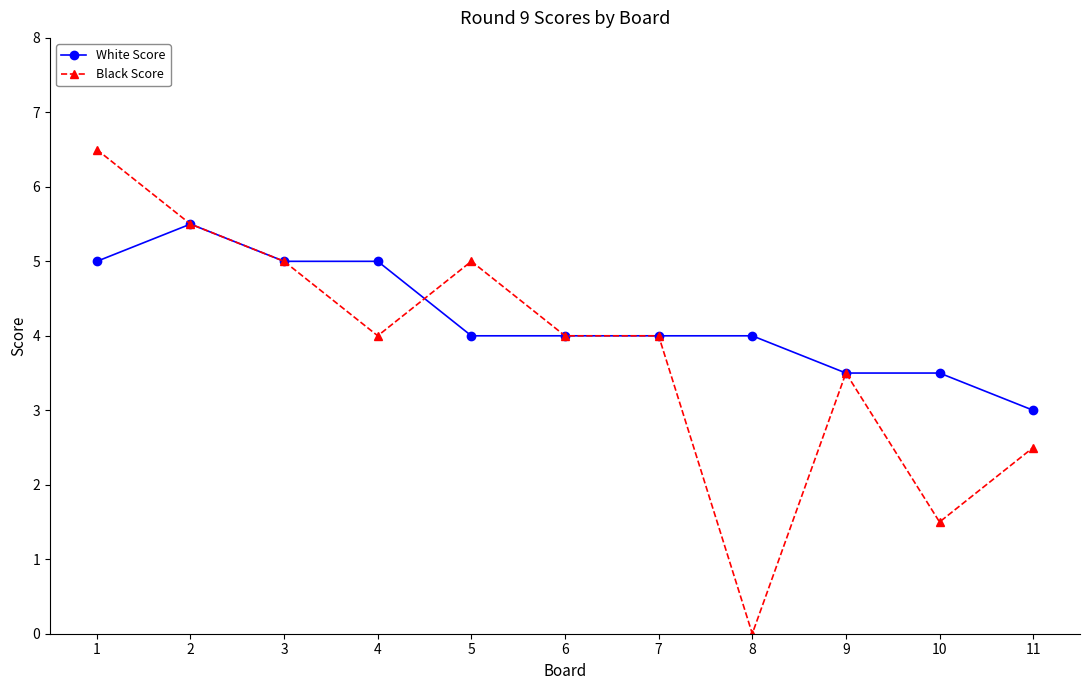

Reading left to right, what are all the values shown in this chart?

White Score: 5.0	5.5	5.0	5.0	4.0	4.0	4.0	4.0	3.5	3.5	3.0
Black Score: 6.5	5.5	5.0	4.0	5.0	4.0	4.0	0.0	3.5	1.5	2.5